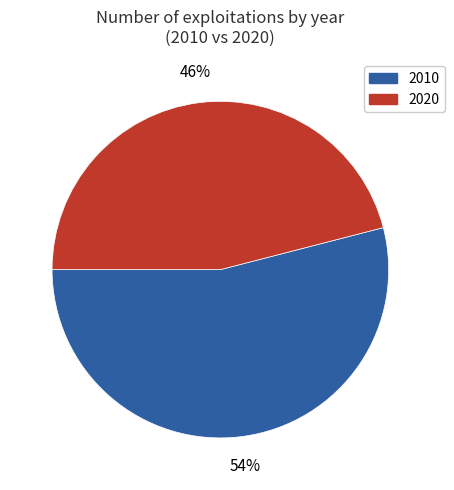

Which category accounts for the majority?

2010